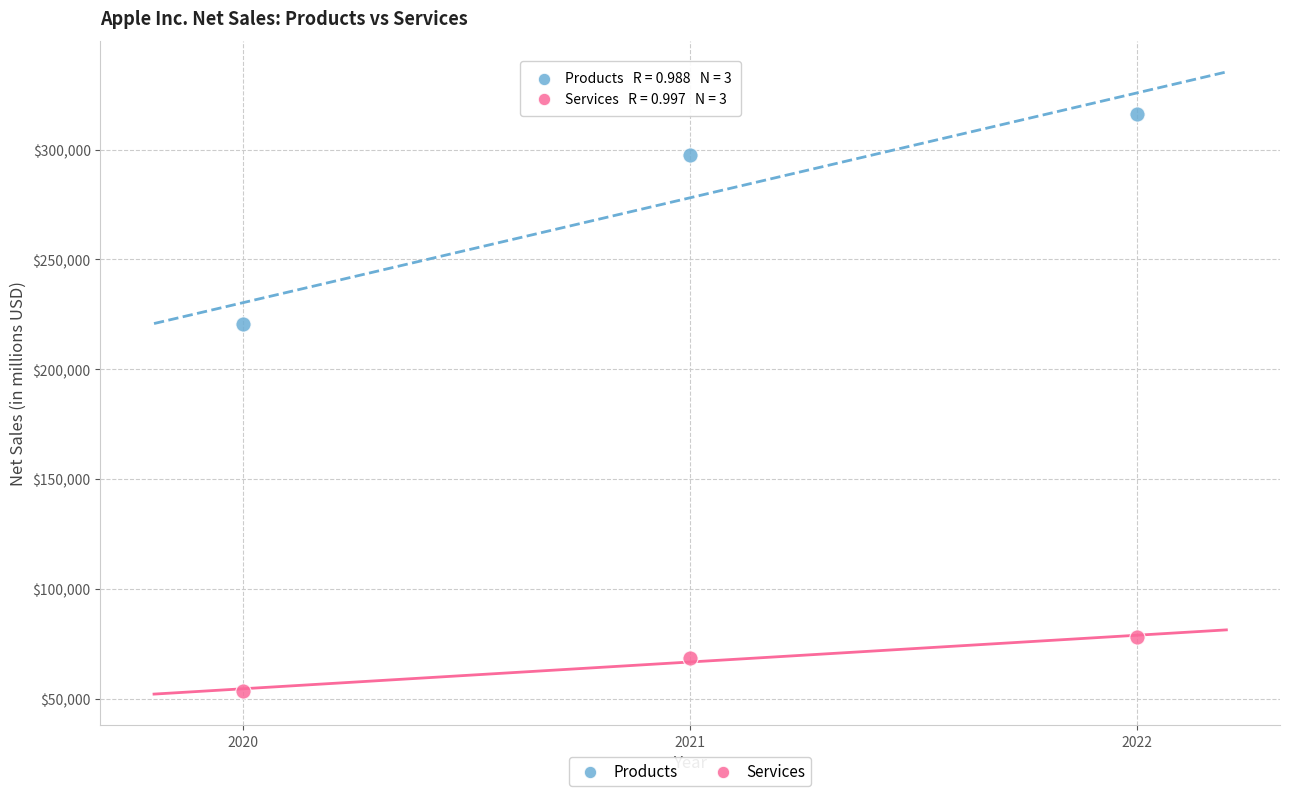

Which series contains the highest Y value?

Products